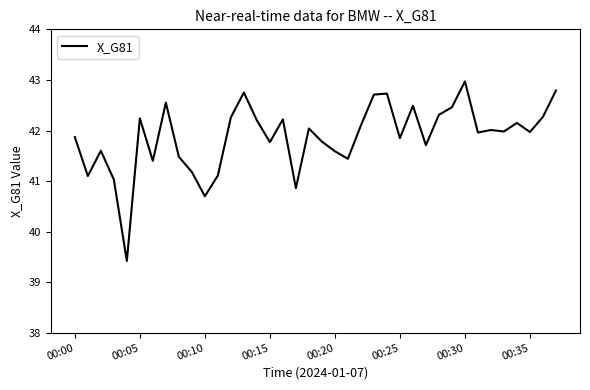

What is the greatest value displayed?

43.0